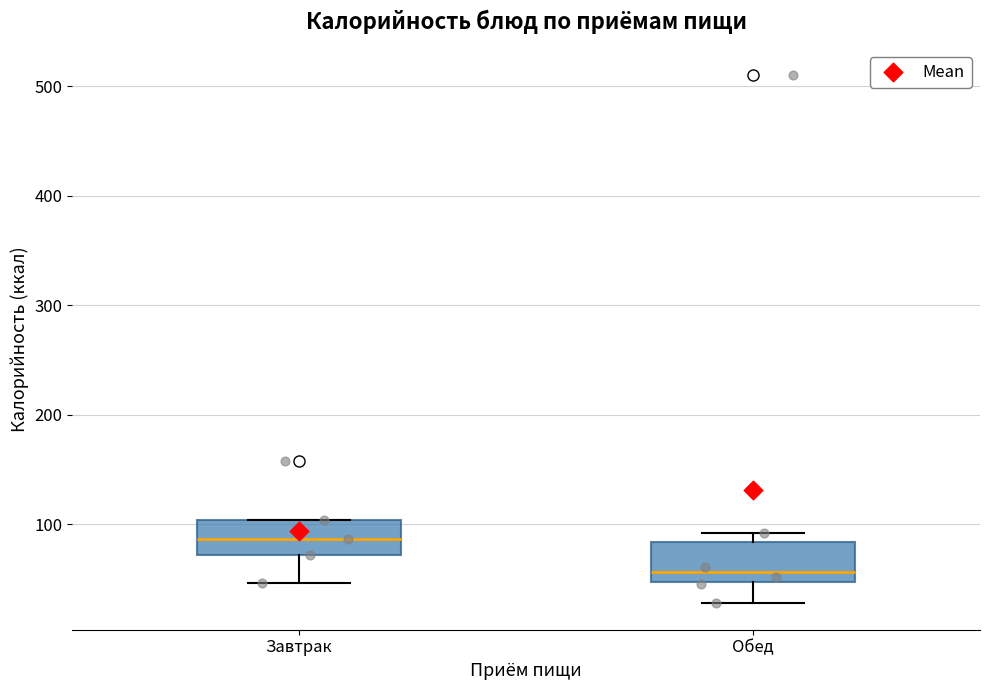

Which box's median line is the lowest?

Обед